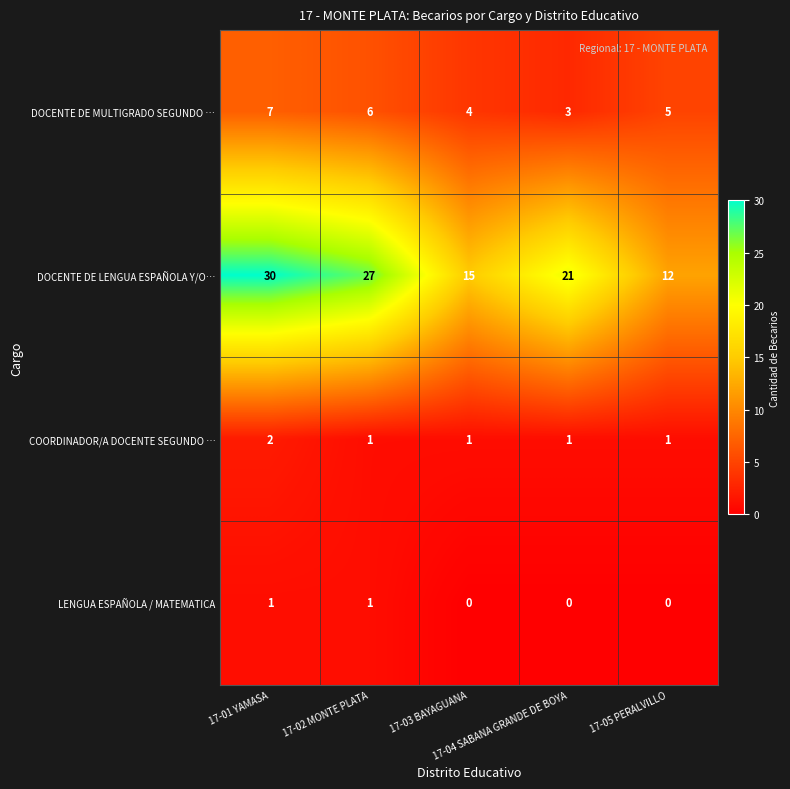

What is the average value of the DOCENTE DE LENGUA ESPAÑOLA Y/O… series?

21